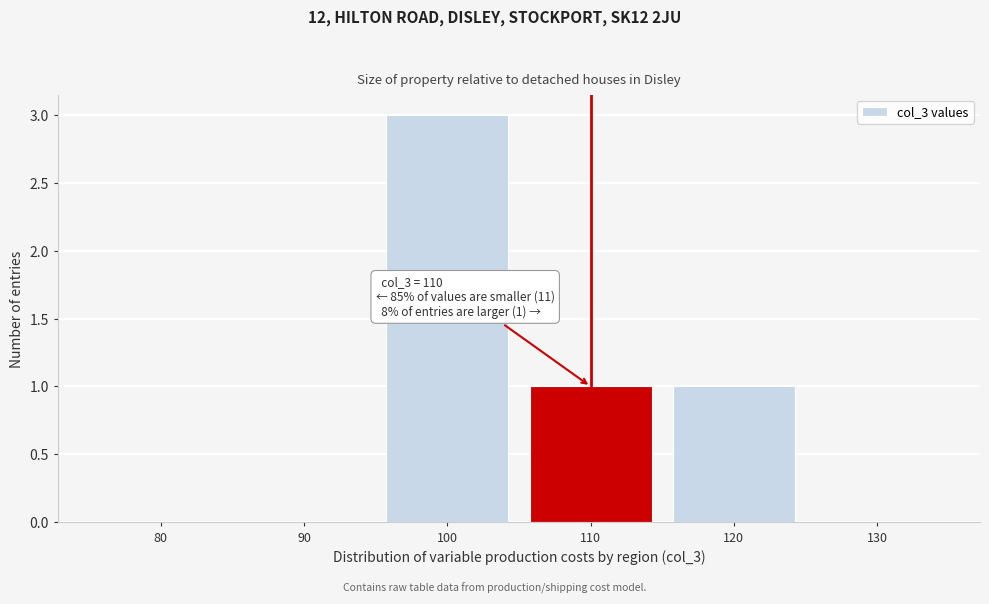

Reading right to left, what are all the values shown in this chart?

130=0	120=1	110=1	100=3	90=0	80=0